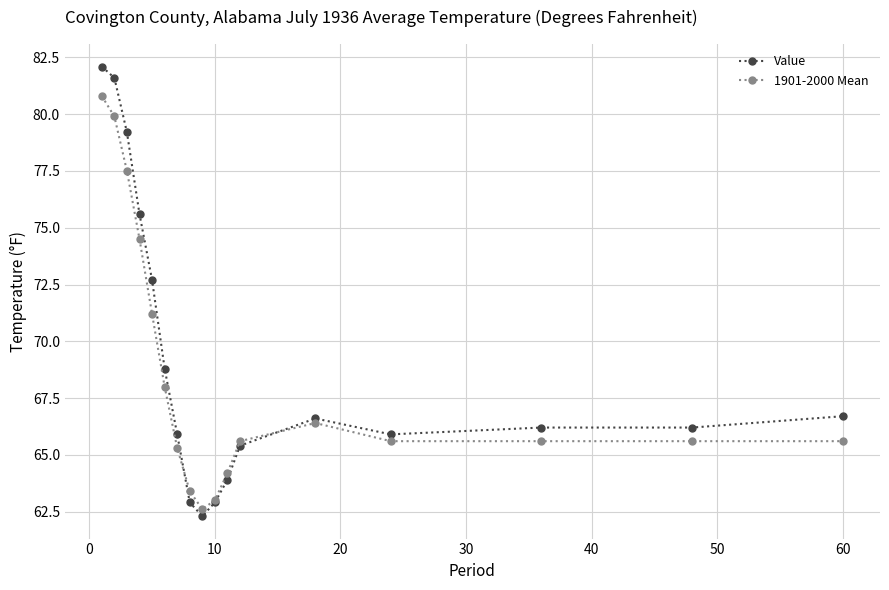

Rank the series by their maximum value, from lowest to highest.

1901-2000 Mean, Value